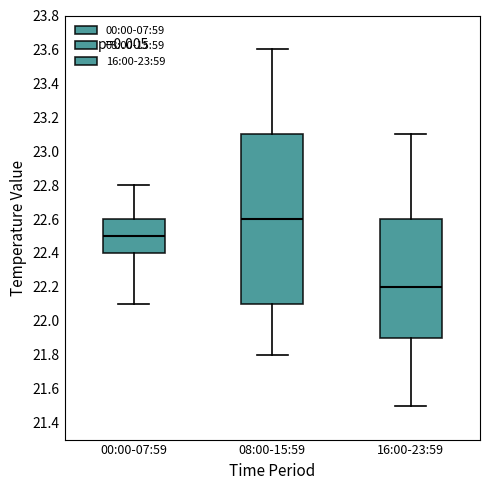

Reading left to right, transcribe this box plot: for each box, give where its median line is, the range the box spans, and where its two whiskers end, as read against the y-axis. The values are not printed on the chart, so give them approximately, as read against the axis.

00:00-07:59: median 22.5, box 22.4 to 22.6, whiskers 22.1 to 22.8
08:00-15:59: median 22.6, box 22.1 to 23.1, whiskers 21.8 to 23.6
16:00-23:59: median 22.2, box 21.9 to 22.6, whiskers 21.5 to 23.1